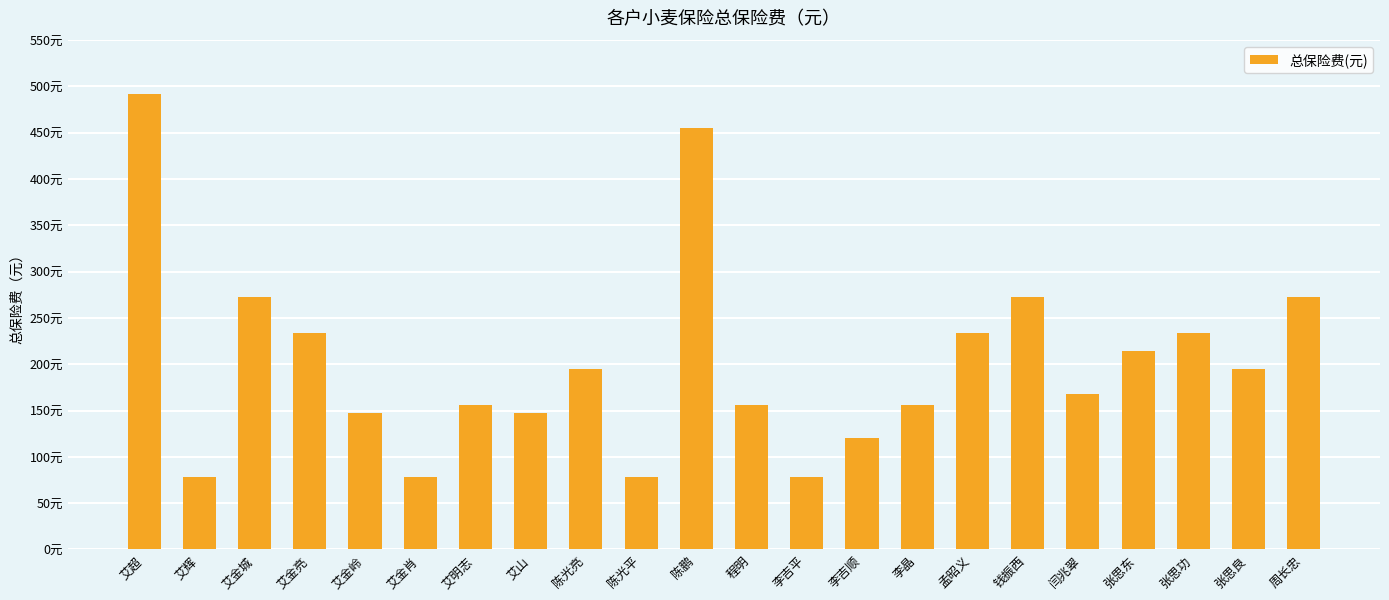

Reading left to right, what are all the values shown in this chart?

492.0	78.0	273.0	234.0	147.0	78.0	156.0	147.0	195.0	78.0	455.4	156.0	78.0	120.0	156.0	234.0	273.0	168.0	214.5	234.0	195.0	273.0